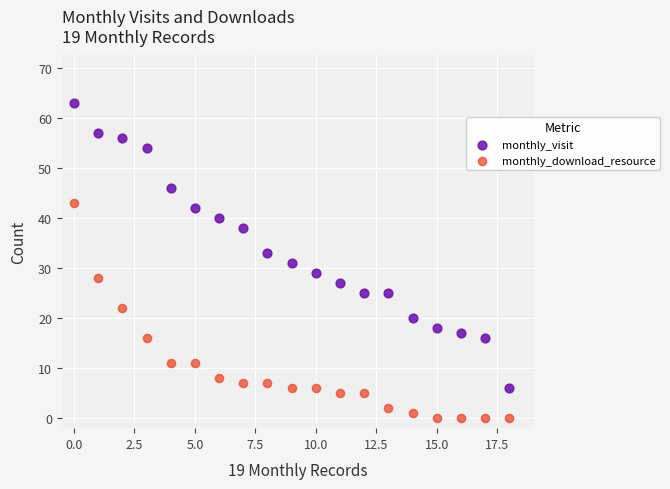

Which series contains the lowest Y value?

monthly_download_resource